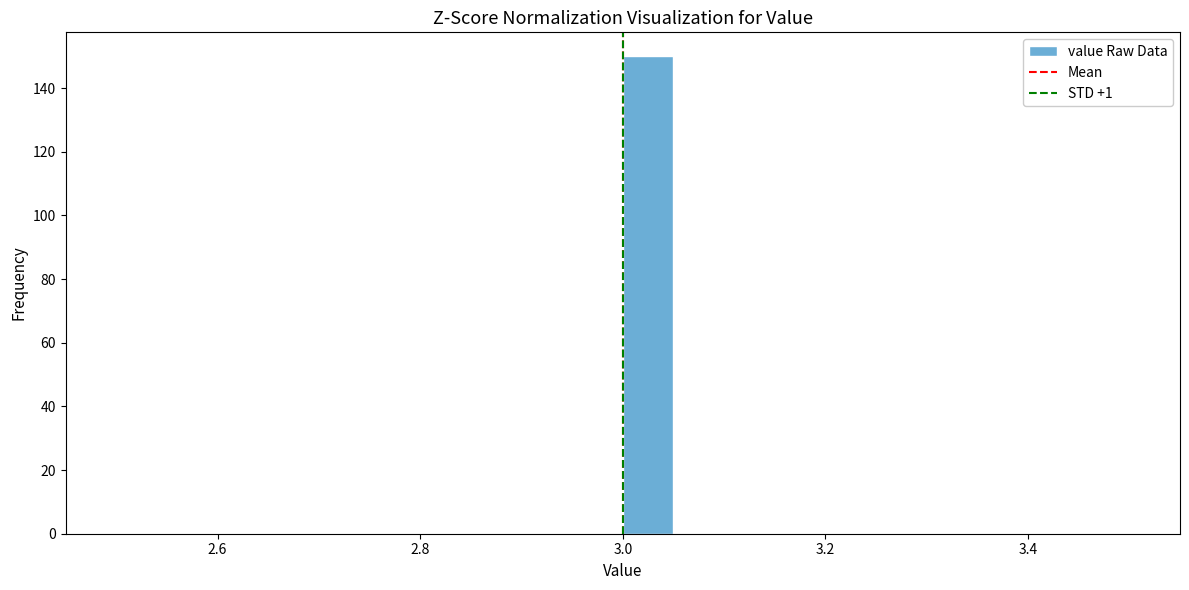

Read against the x-axis, roughly where is the centre of the tallest bar?

3.02